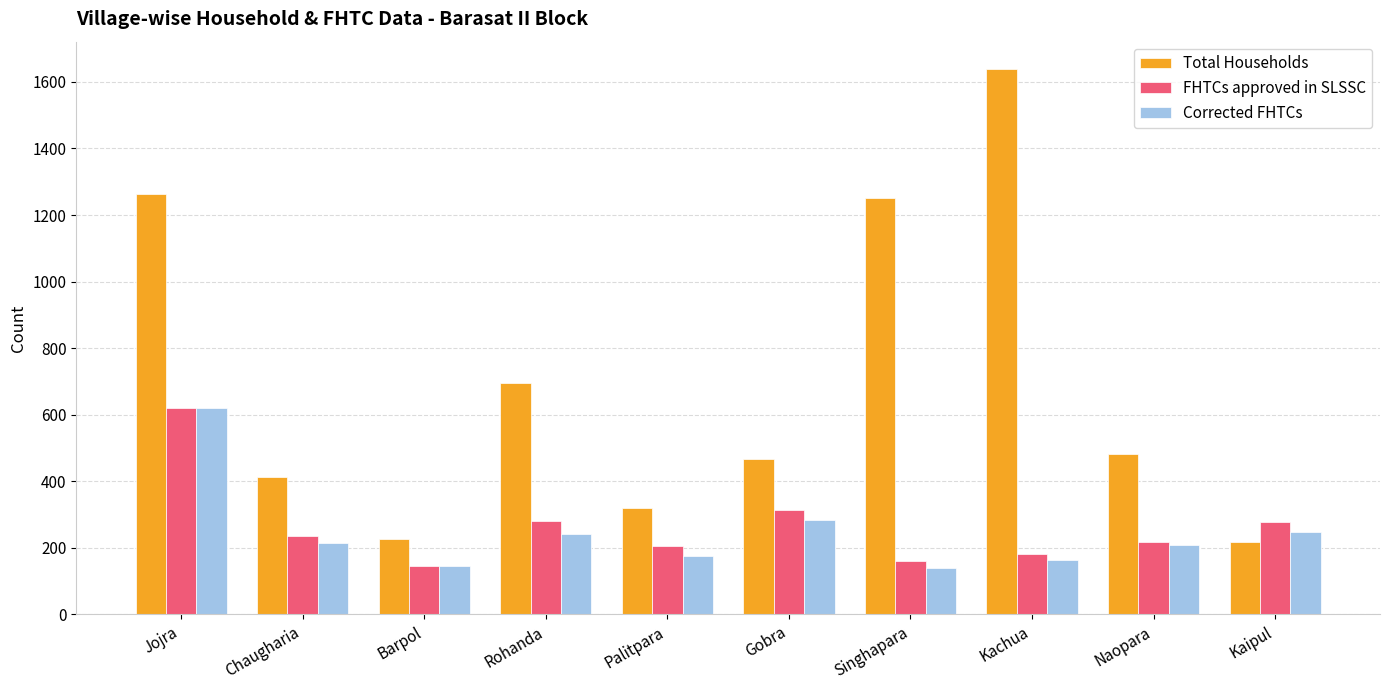

What is the highest value of the Total Households series?

1639